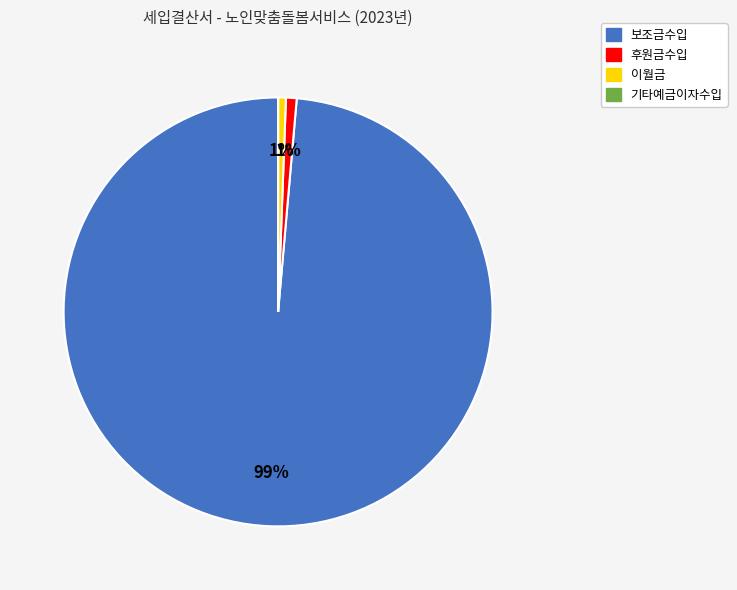

Between 이월금 and 보조금수입, which is larger?

보조금수입